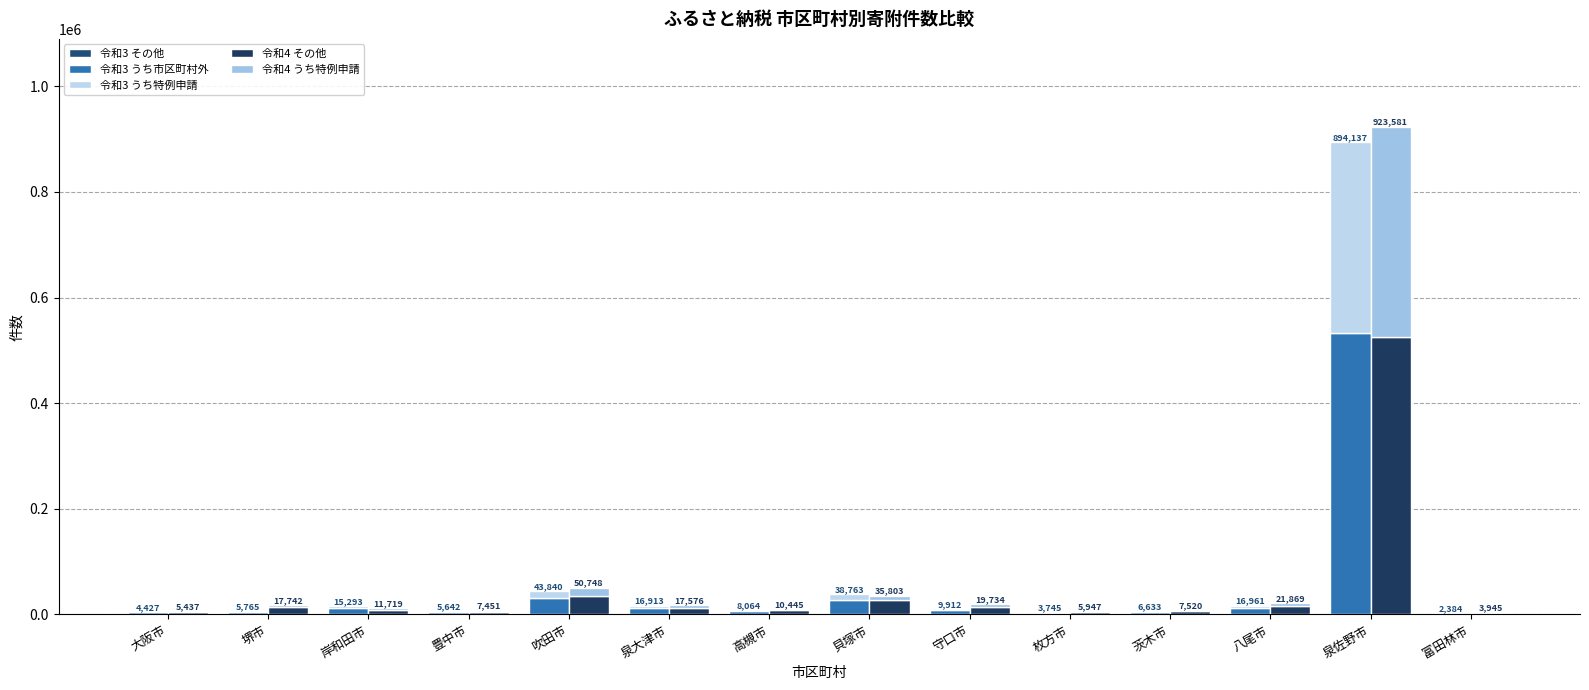

Are the bars grouped side by side (vs. stacked)?

Yes